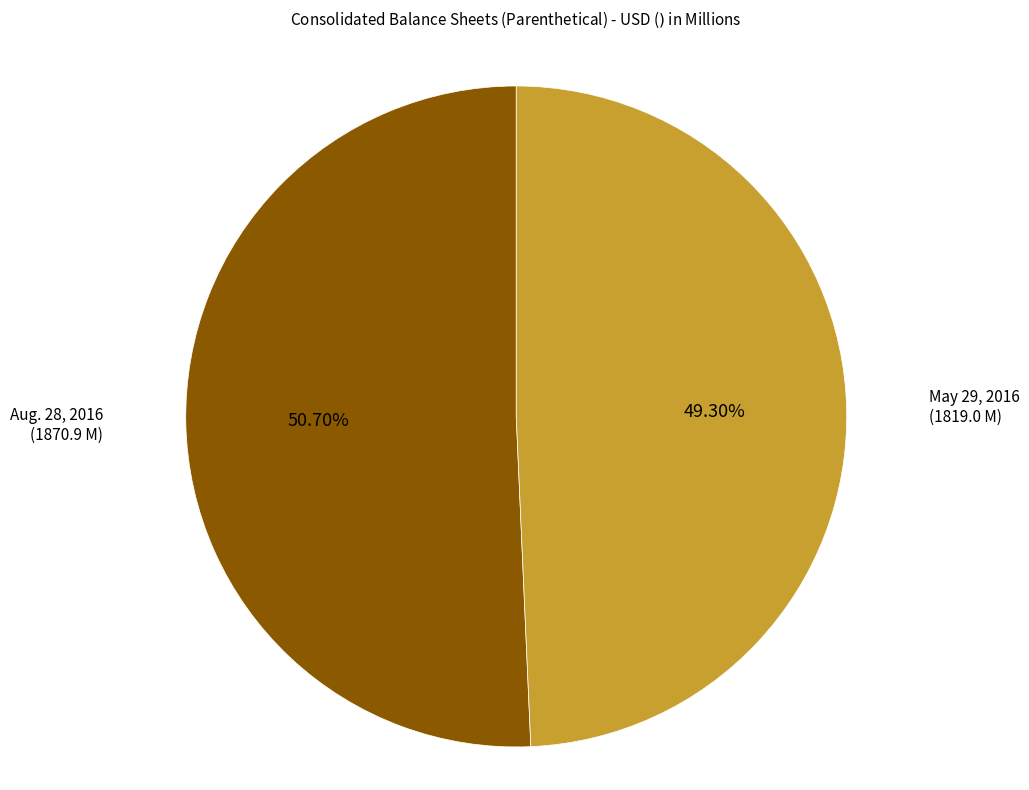

Is there a majority slice in this chart?

Yes